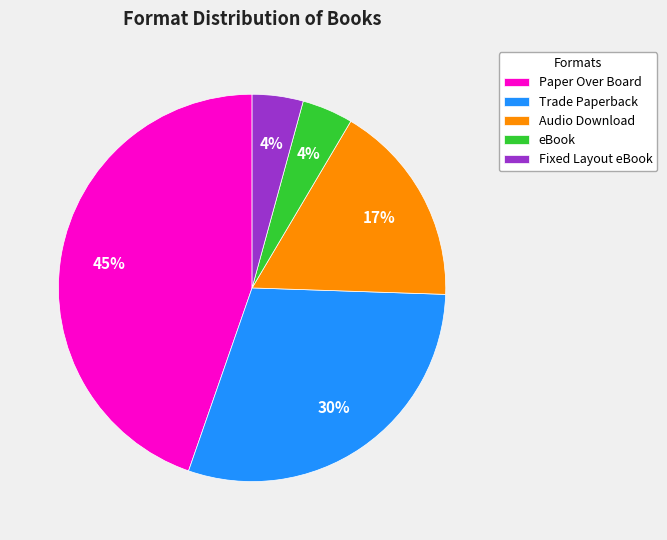

Which slice is the largest?

Paper Over Board